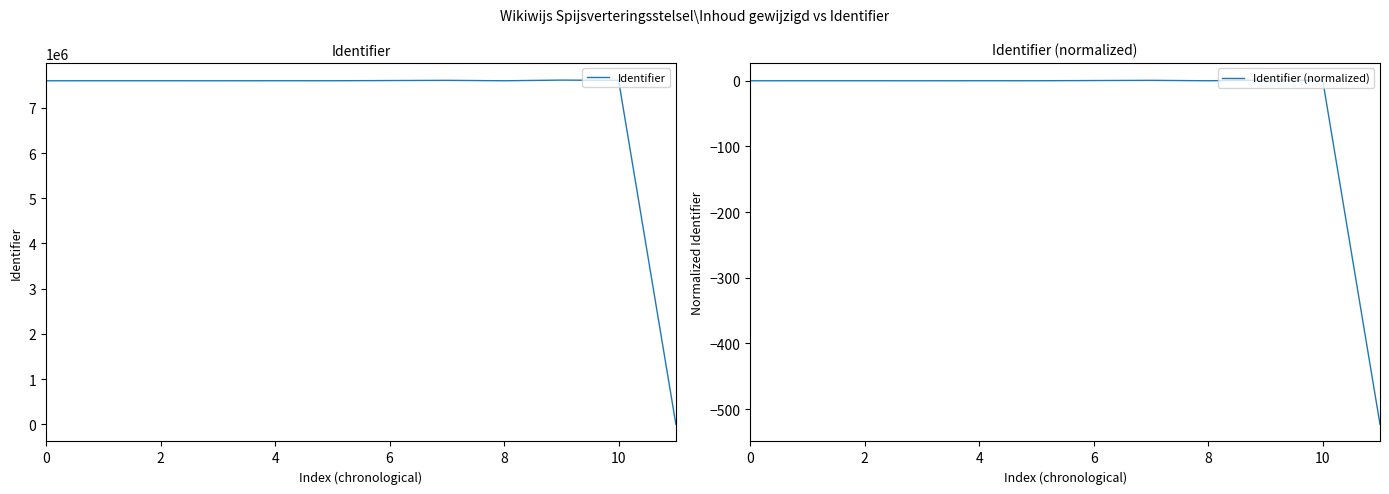

At which category does the chart reach its peak across all series?

9